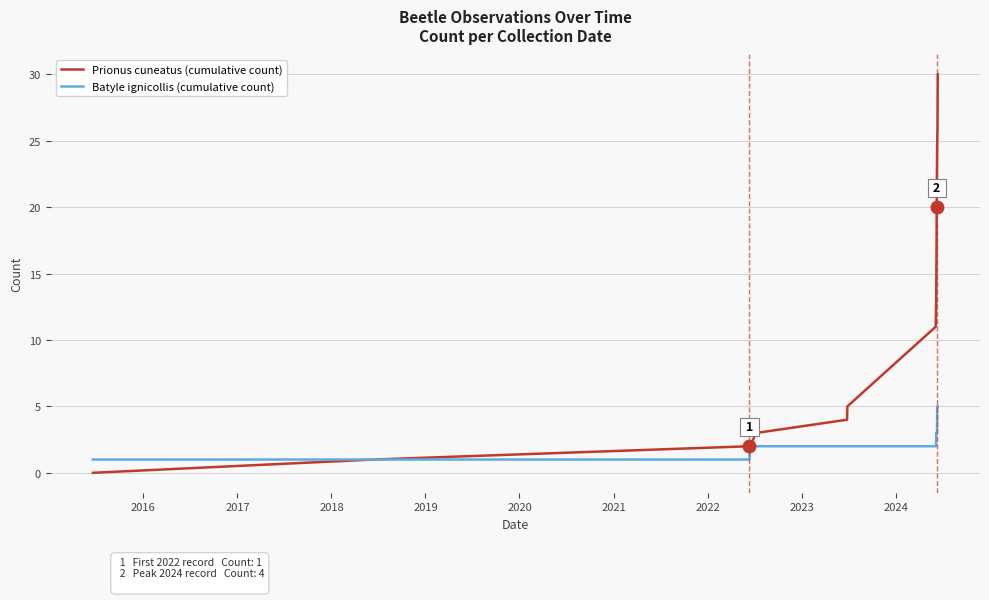

What are all the series names shown in the legend?

Prionus cuneatus (cumulative count), Batyle ignicollis (cumulative count)